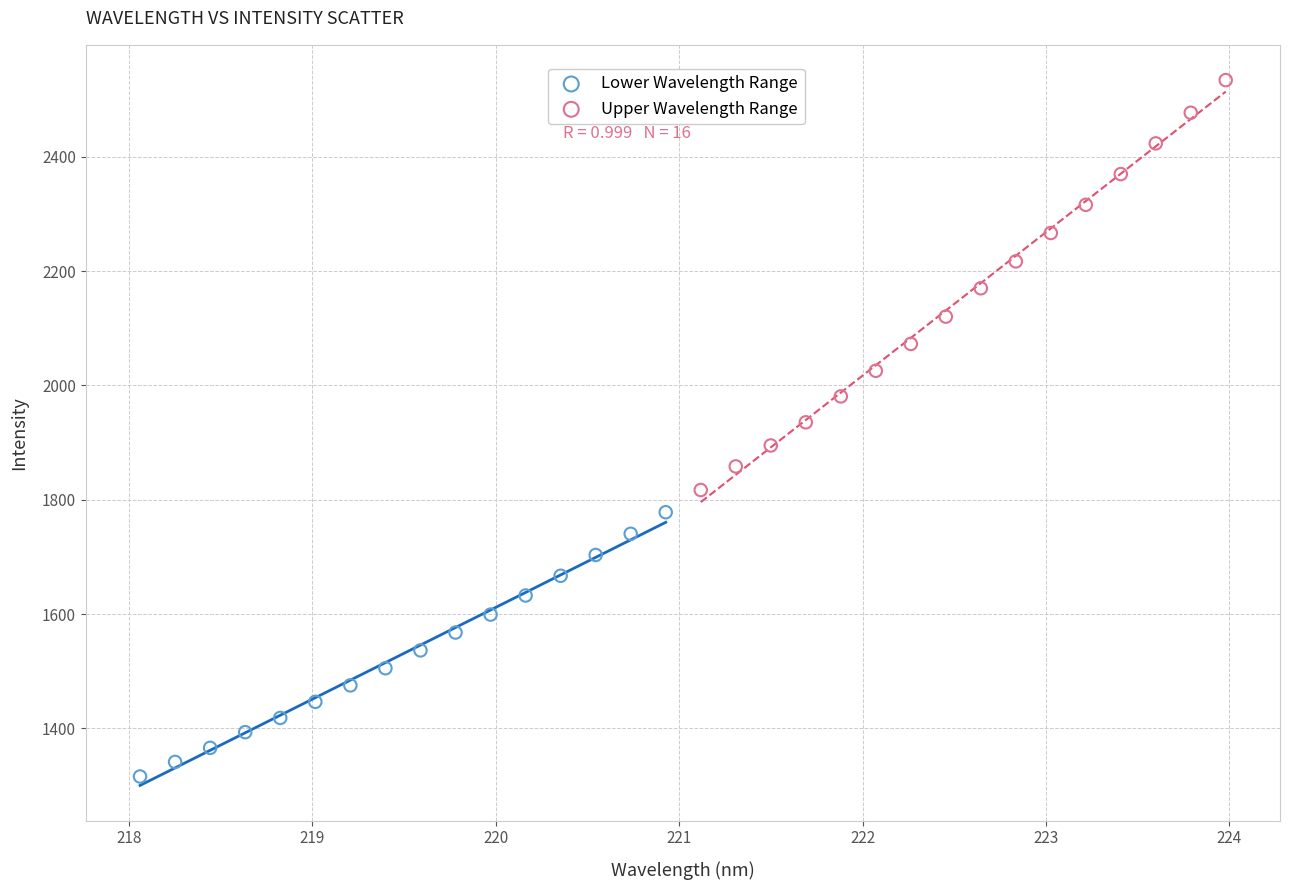

Which series reaches the minimum Y coordinate?

Lower Wavelength Range